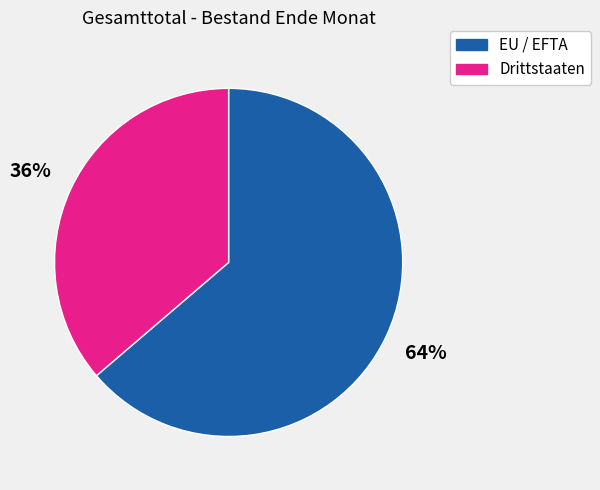

To the nearest percent, what is the average slice percentage?

50%